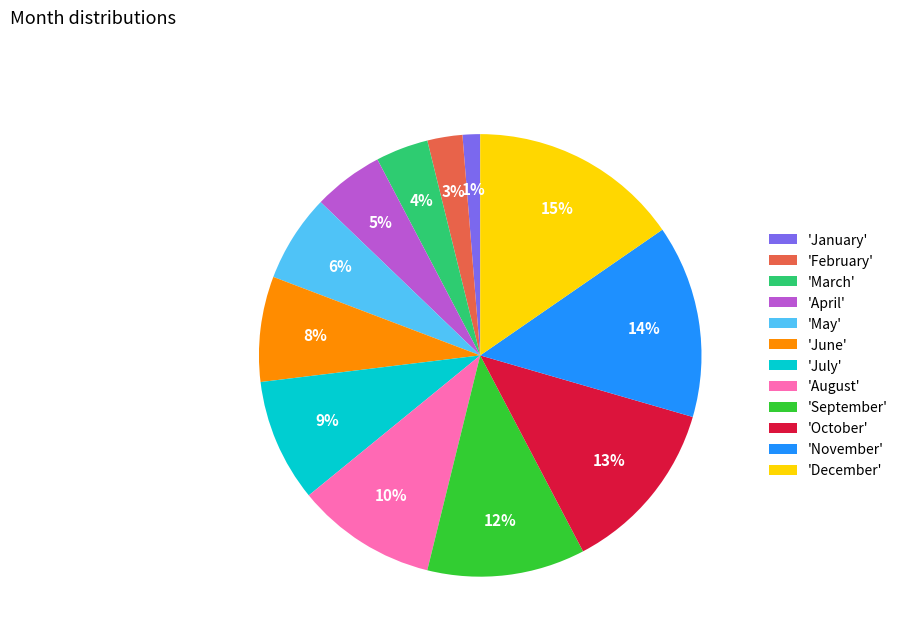

What percentage is the 'January' slice, to the nearest percent?

1%